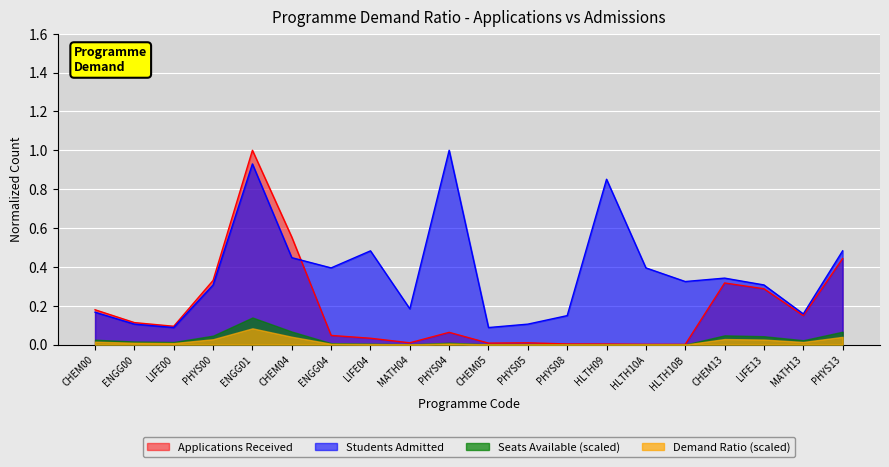

What are all the series names shown in the legend?

Applications Received, Students Admitted, Seats Available (scaled), Demand Ratio (scaled)